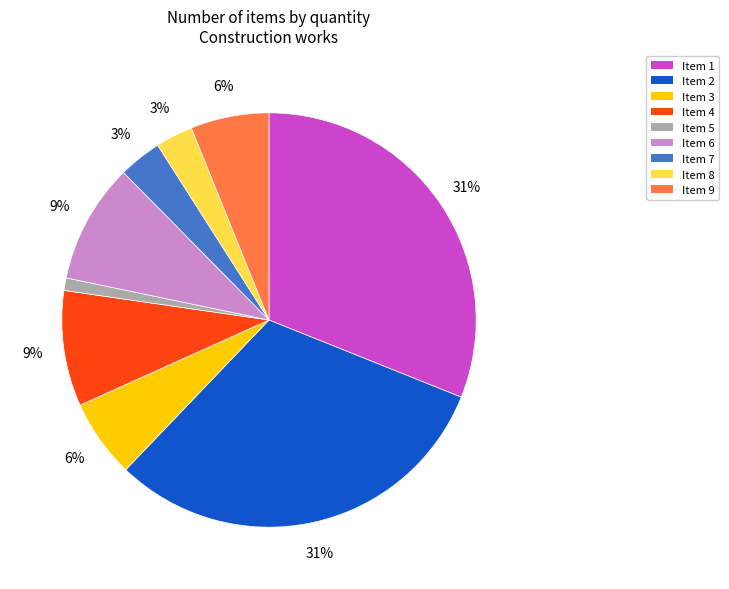

Is there a majority slice in this chart?

No